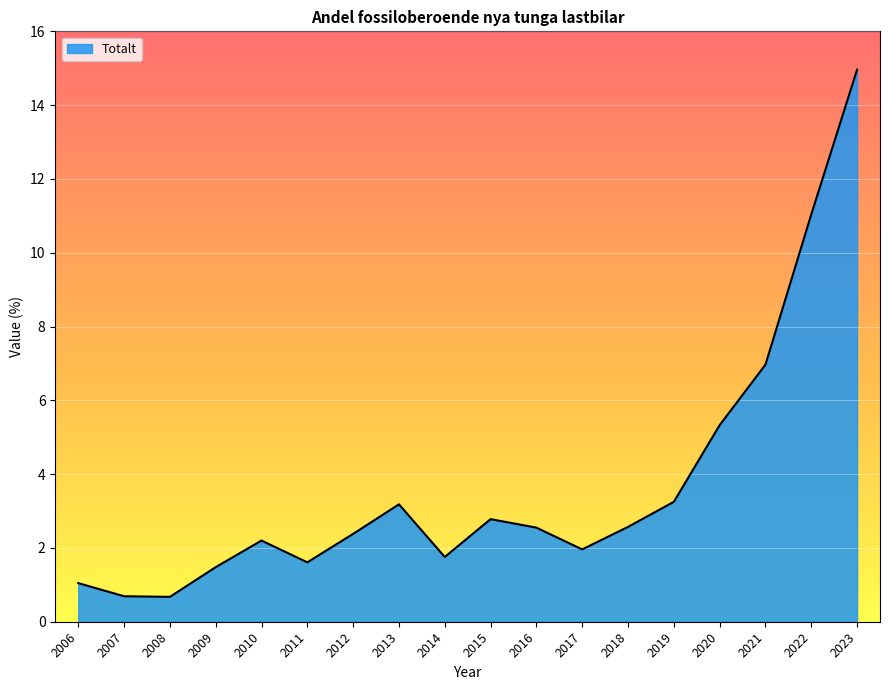

What is the sum of the values at 2023 and 2021?

21.9